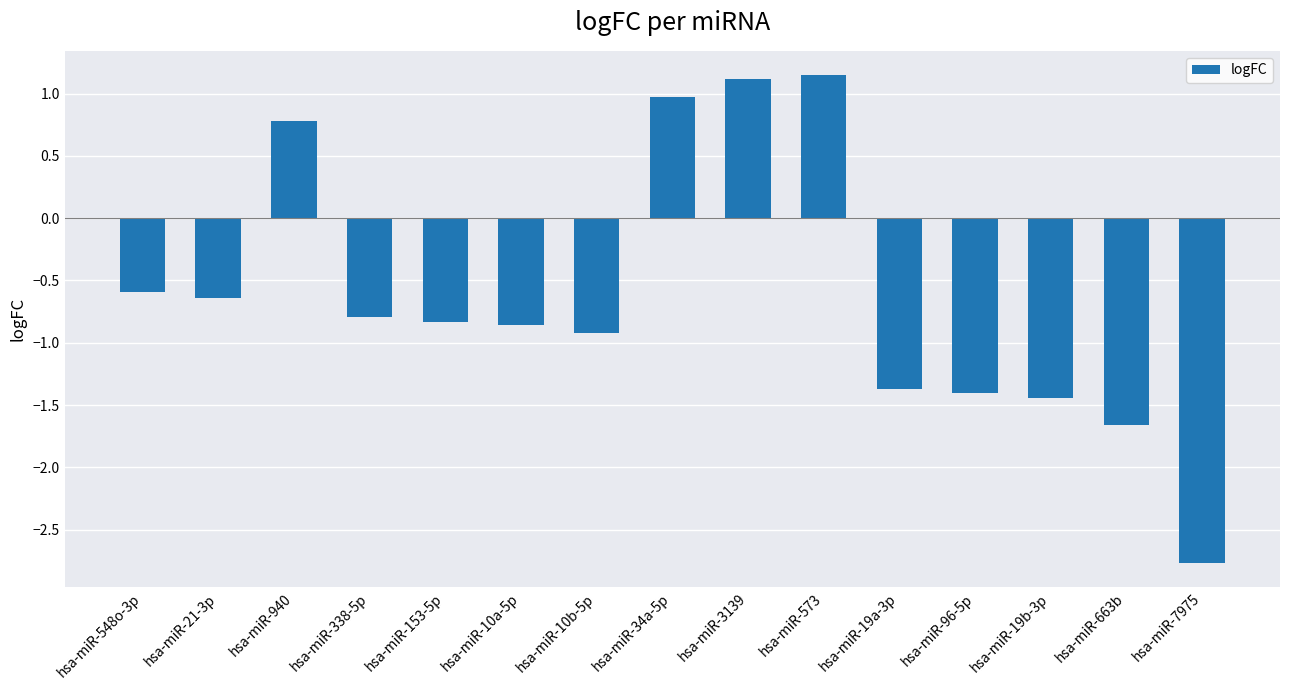

At which label does the data first exceed 0?

hsa-miR-940